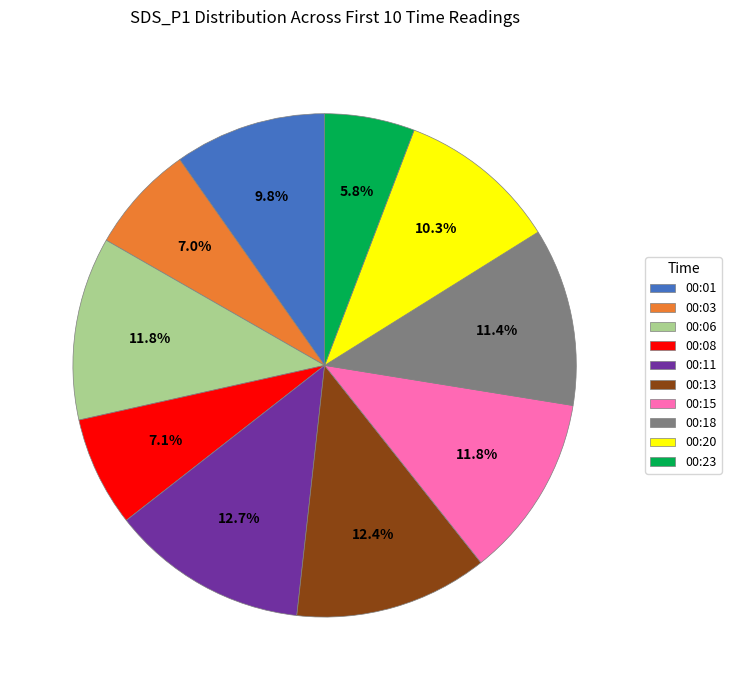

Does any single category account for the majority?

No